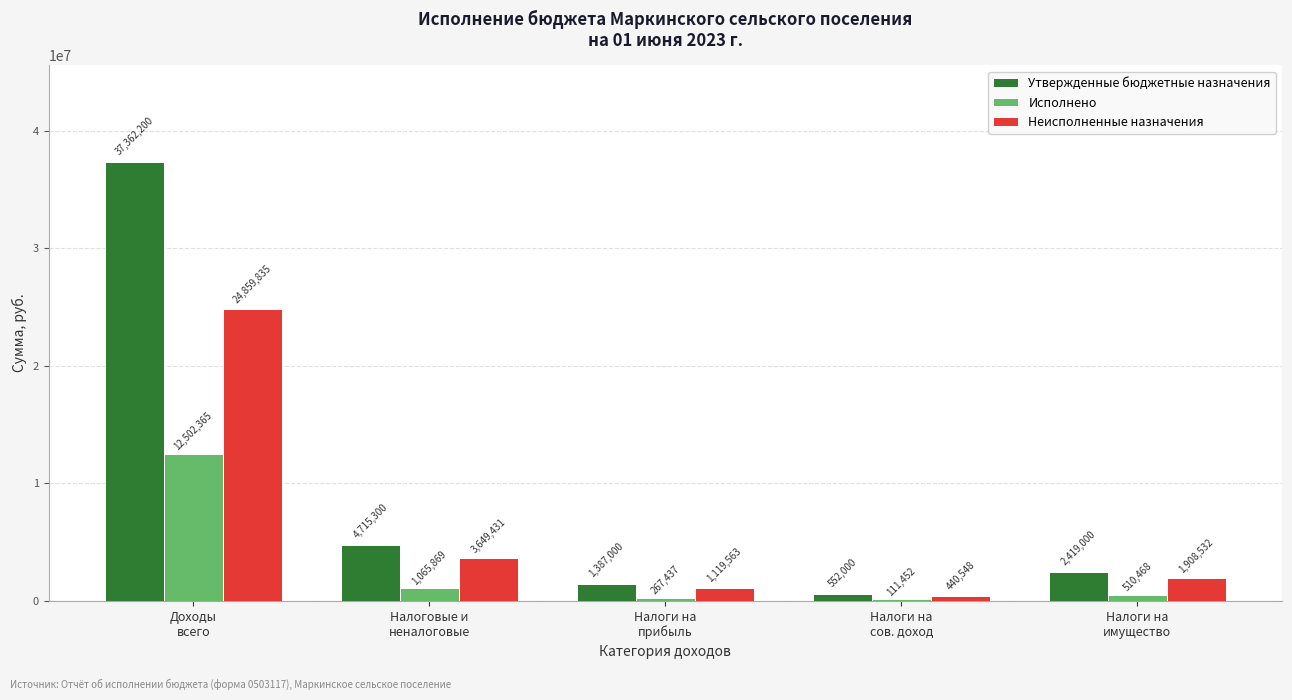

Which series has the widest spread of values?

Утвержденные бюджетные назначения